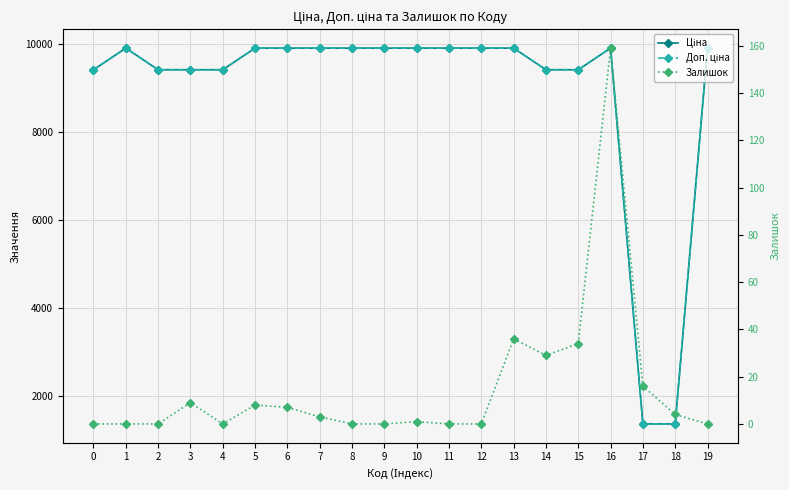

Reading right to left, extract all data points from this chart.

Ціна: 19=9908.5	18=1366.3	17=1366.3	16=9908.5	15=9416.9	14=9416.9	13=9908.5	12=9908.5	11=9908.5	10=9908.5	9=9908.5	8=9908.5	7=9908.5	6=9908.5	5=9908.5	4=9416.9	3=9416.9	2=9416.9	1=9908.5	0=9416.9
Доп. ціна: 19=9908.5	18=1366.0	17=1366.0	16=9908.5	15=9416.9	14=9416.9	13=9908.5	12=9908.5	11=9908.5	10=9908.5	9=9908.5	8=9908.5	7=9908.5	6=9908.5	5=9908.5	4=9416.9	3=9416.9	2=9416.9	1=9908.5	0=9416.9
Залишок: 19=0.0	18=4.0	17=16.0	16=159.0	15=34.0	14=29.0	13=36.0	12=0.0	11=0.0	10=1.0	9=0.0	8=0.0	7=3.0	6=7.0	5=8.0	4=0.0	3=9.0	2=0.0	1=0.0	0=0.0